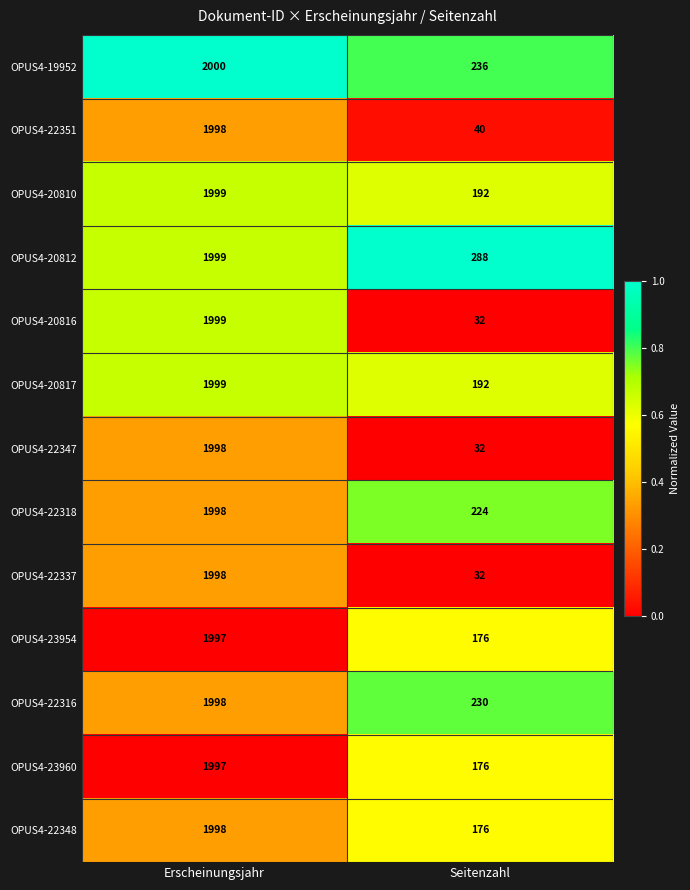

Read the OPUS4-23960 value at Erscheinungsjahr, to the nearest 100.

2000